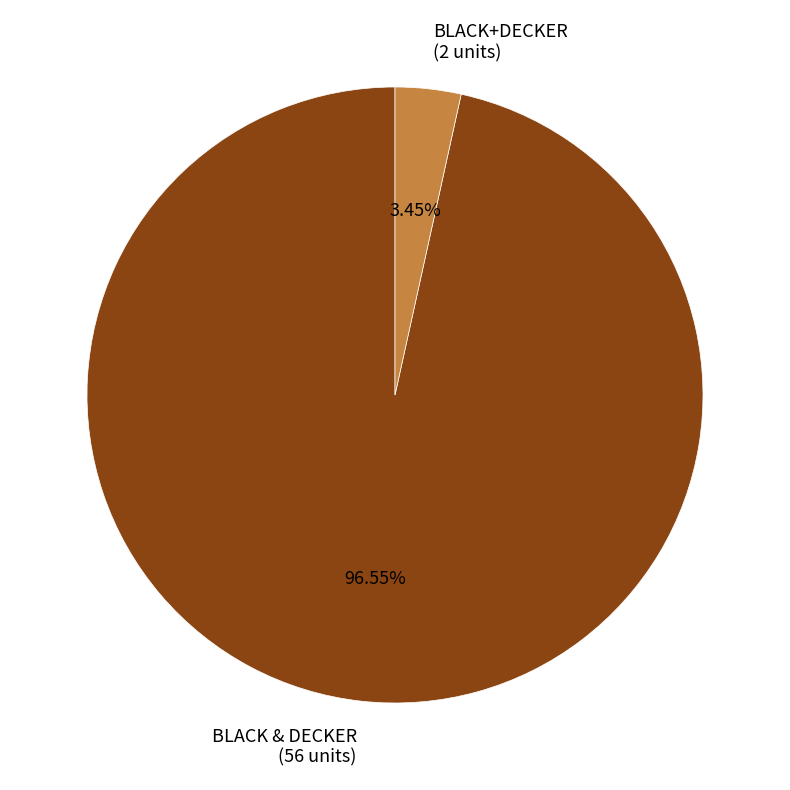

Which slice represents more than half of the pie?

BLACK & DECKER